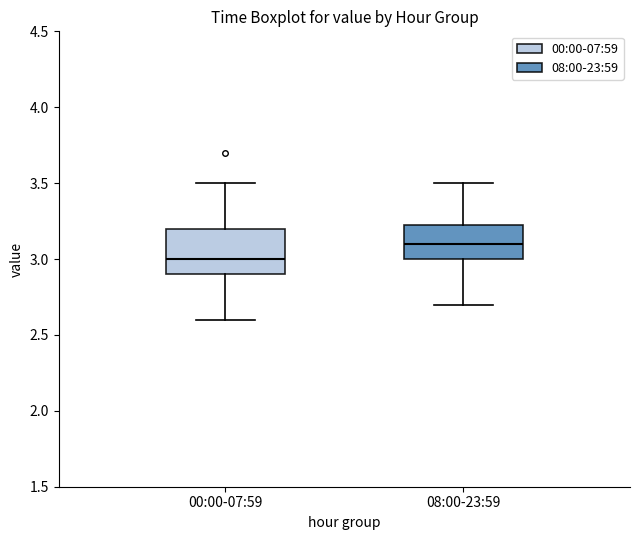

Where is the lower edge of the box for 00:00-07:59 on the y-axis? The values are not printed on the chart, so give them approximately, as read against the axis.

2.90